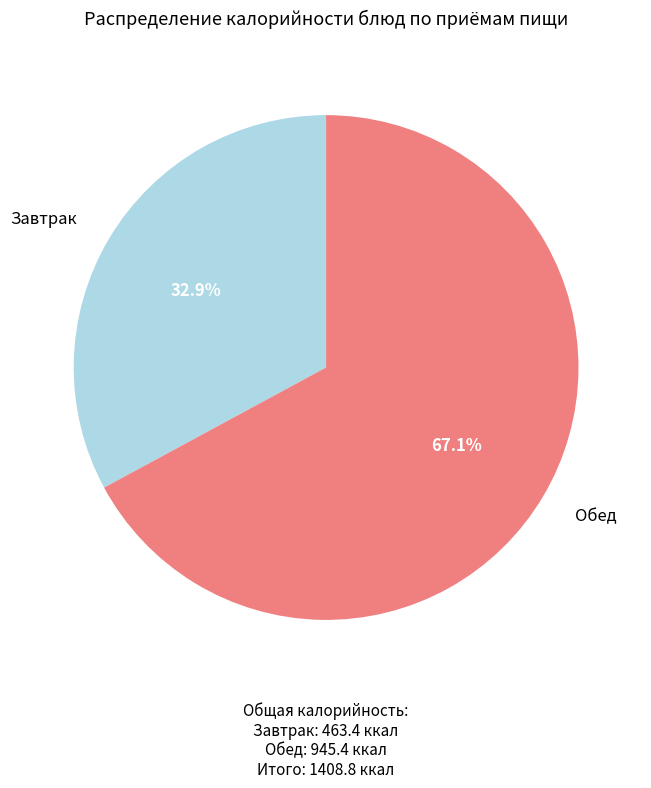

Is there a majority slice in this chart?

Yes